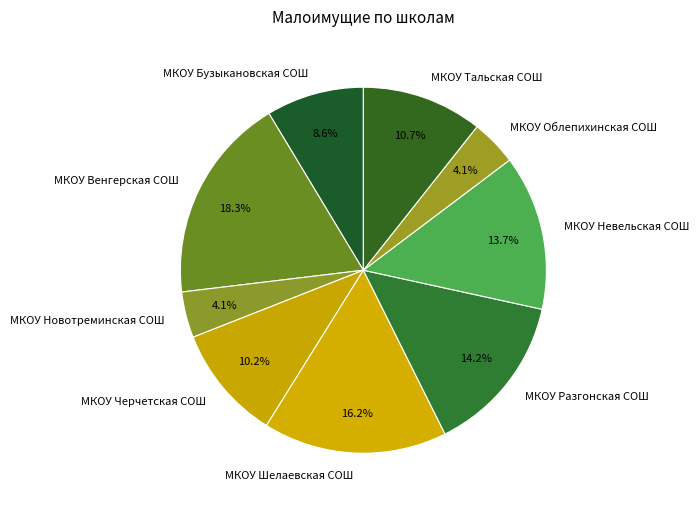

To the nearest percent, what portion does МКОУ Тальская СОШ represent?

11%